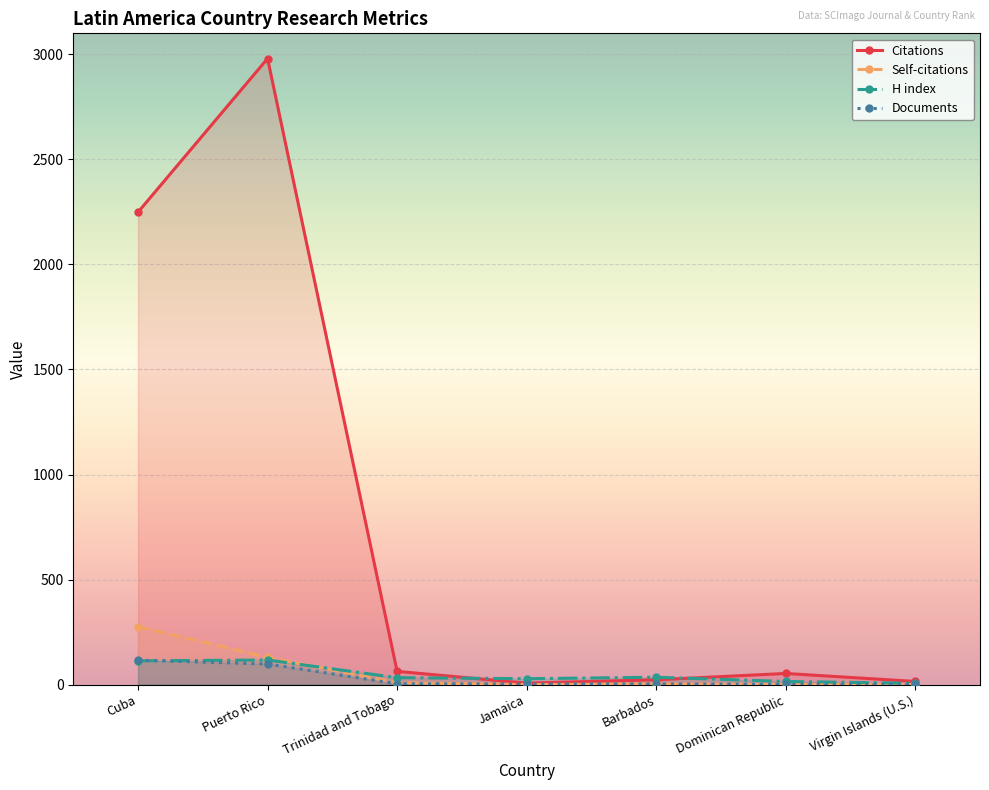

True or false: Citations has a value of 11 at Jamaica.

False